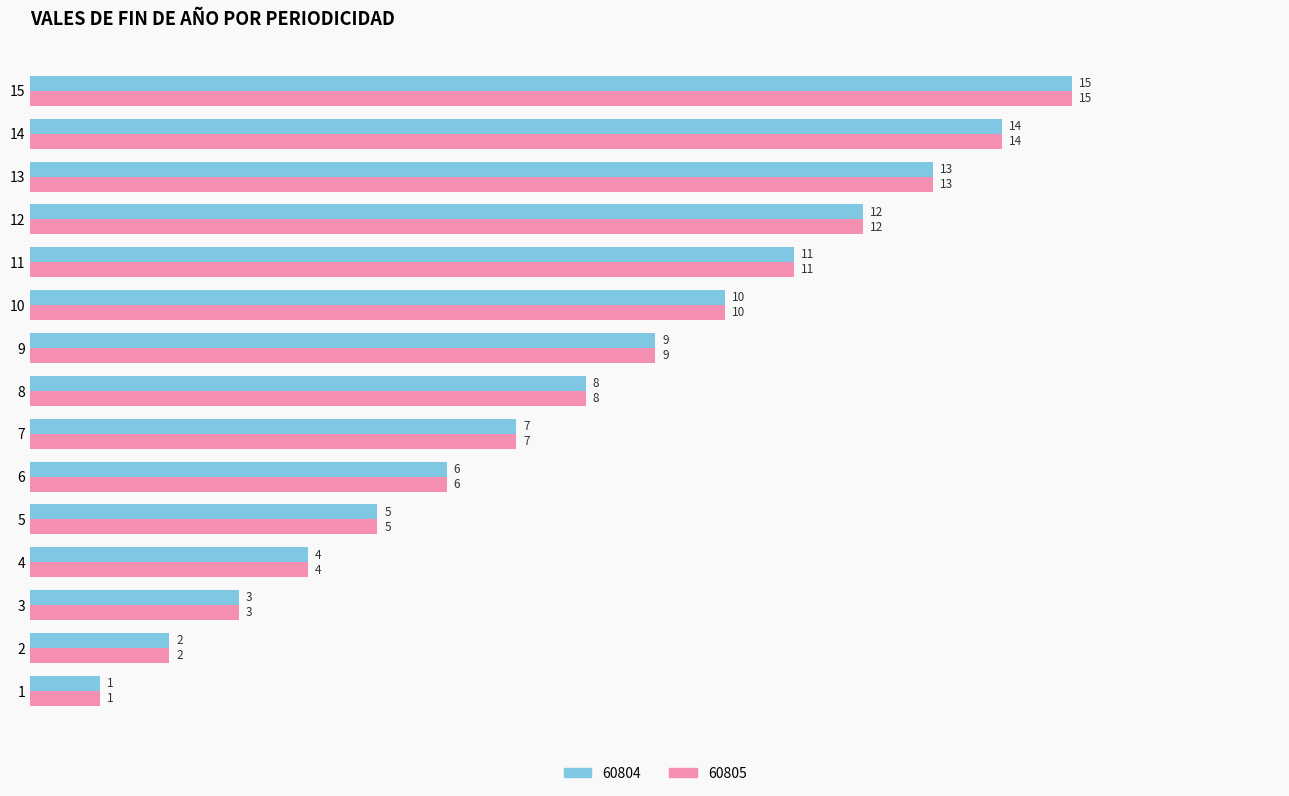

How many data points in 60804 are less than 8?

7